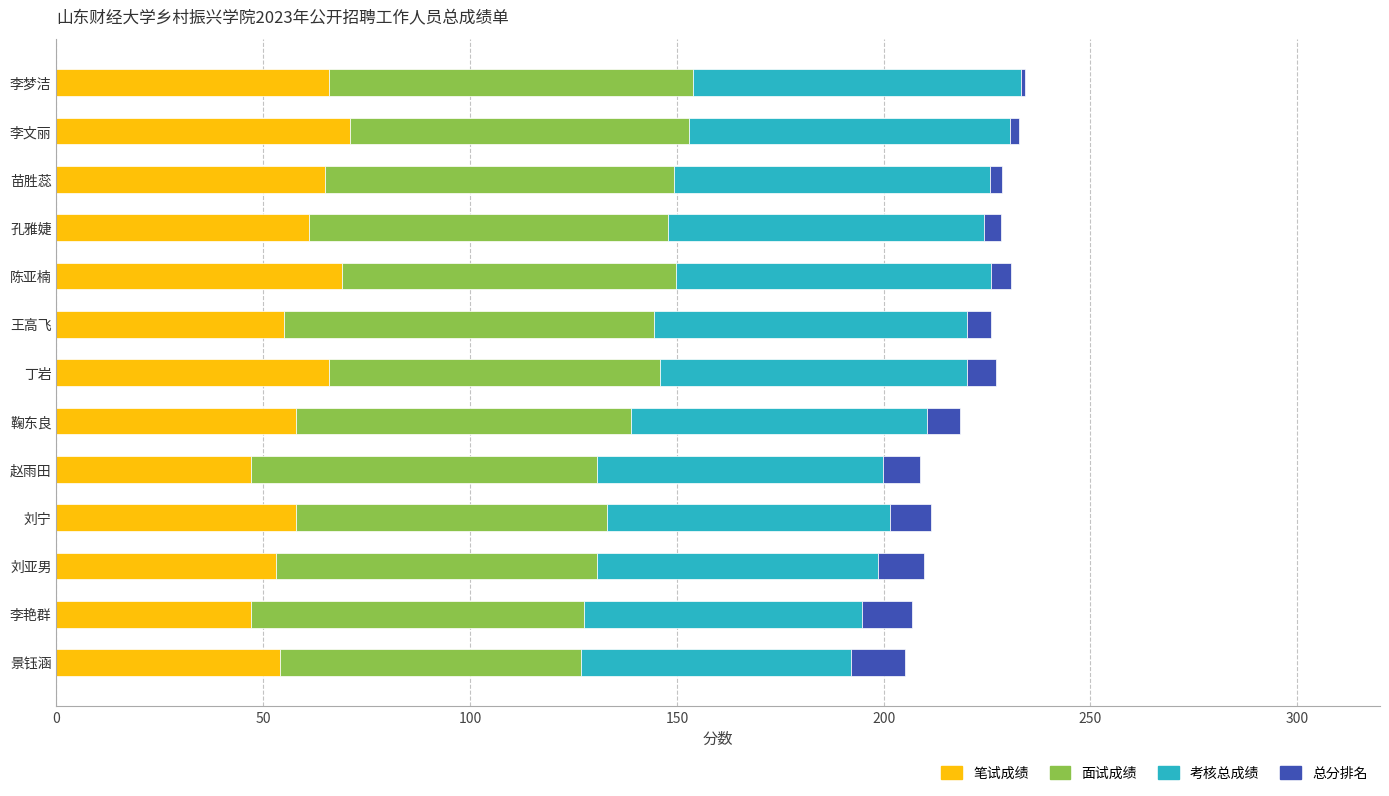

What is the highest value of the 笔试成绩 series?

71.0